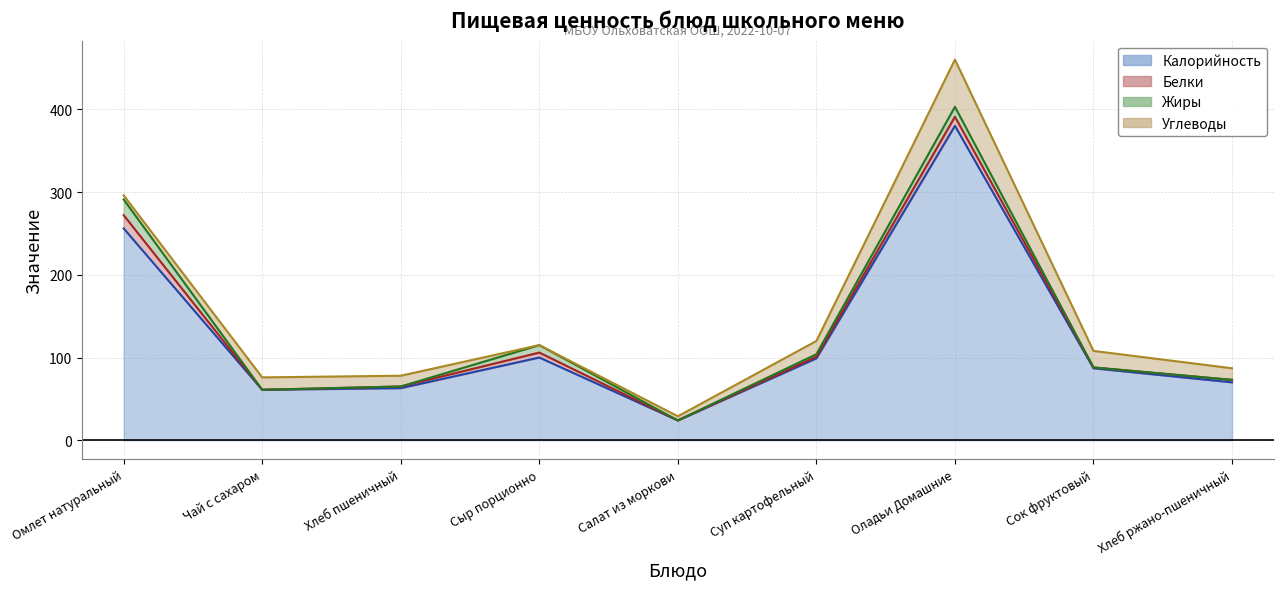

Reading right to left, extract all data points from this chart.

Калорийность: 70	87	380	99	24	100	63	61	256
Белки: 3	1	11	2	0	6	2	0	16
Жиры: 0	0	12	3	0	9	0	0	19
Углеводы: 14	20	57	16	5	0	13	15	5